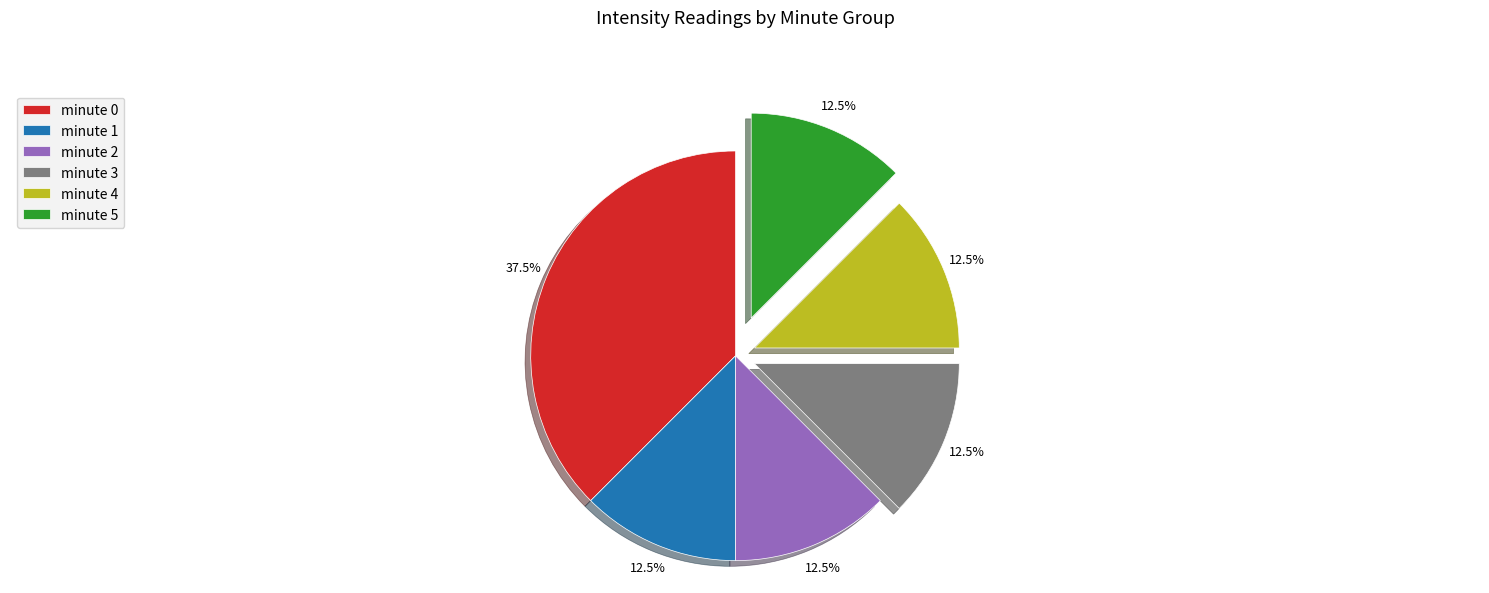

Does minute 1 represent more than half of the total?

No